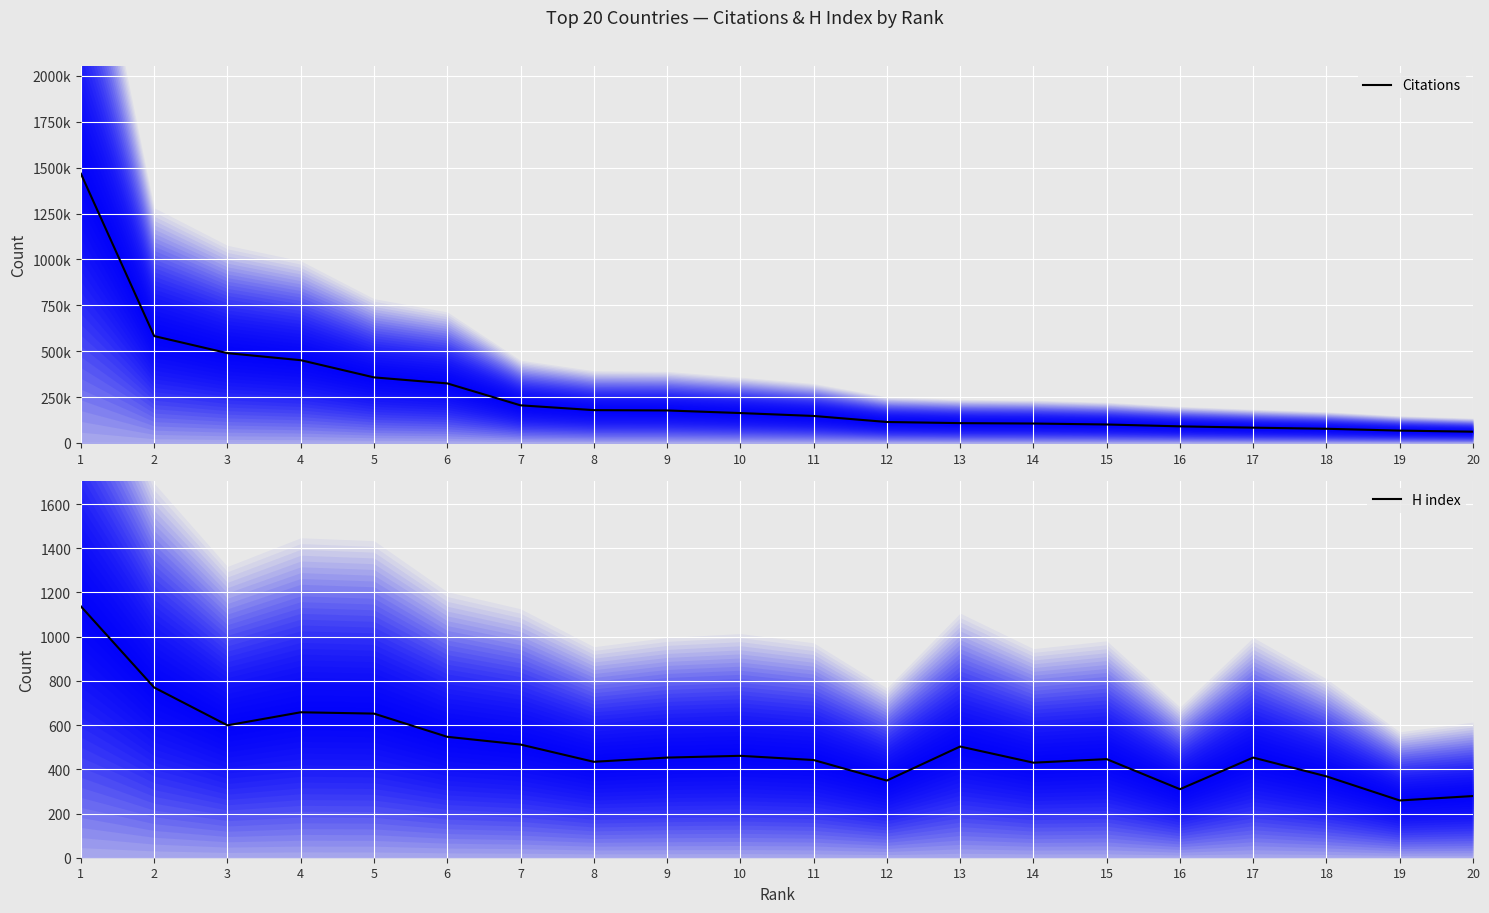

How many lines are shown in the chart?

2